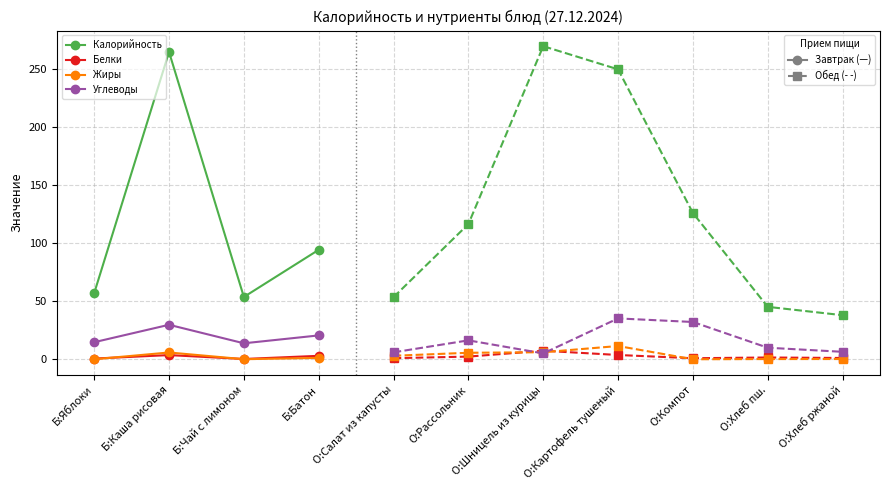

Is the value of Белки at Б:Батон greater than the value of Жиры at Б:Яблоки?

Yes